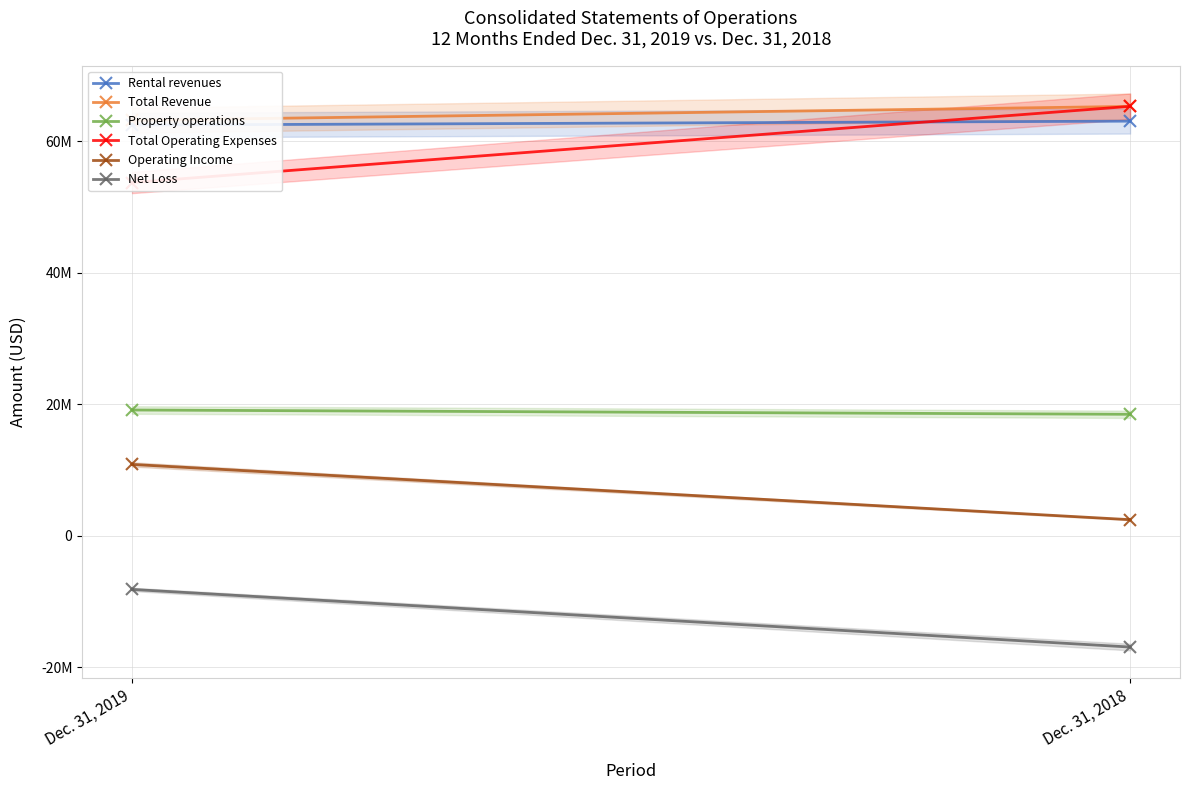

What is the value of the Net Loss point at the 2nd from the left?

-16906000